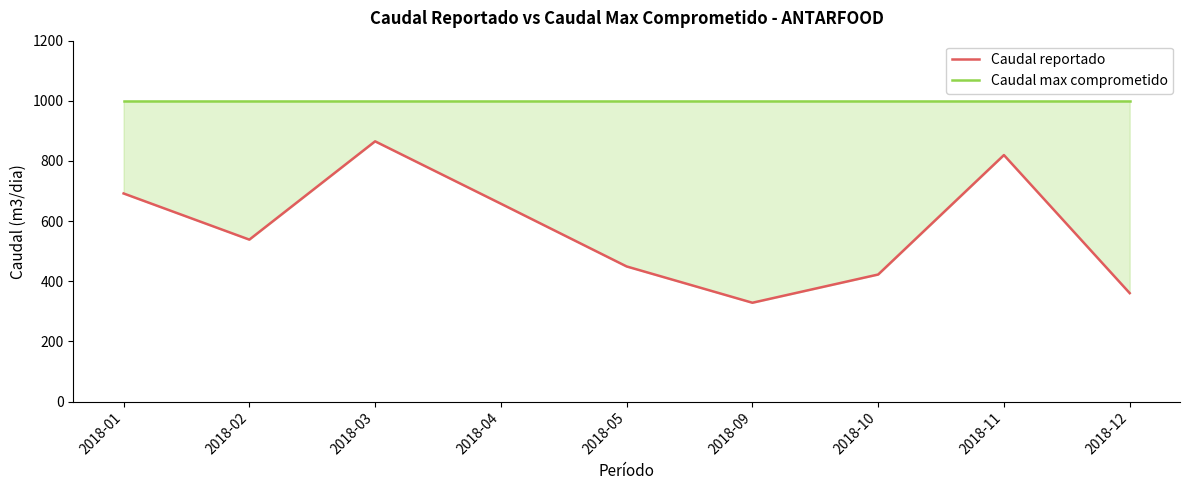

Where is Caudal max comprometido nearest to the value 1000?

2018-01